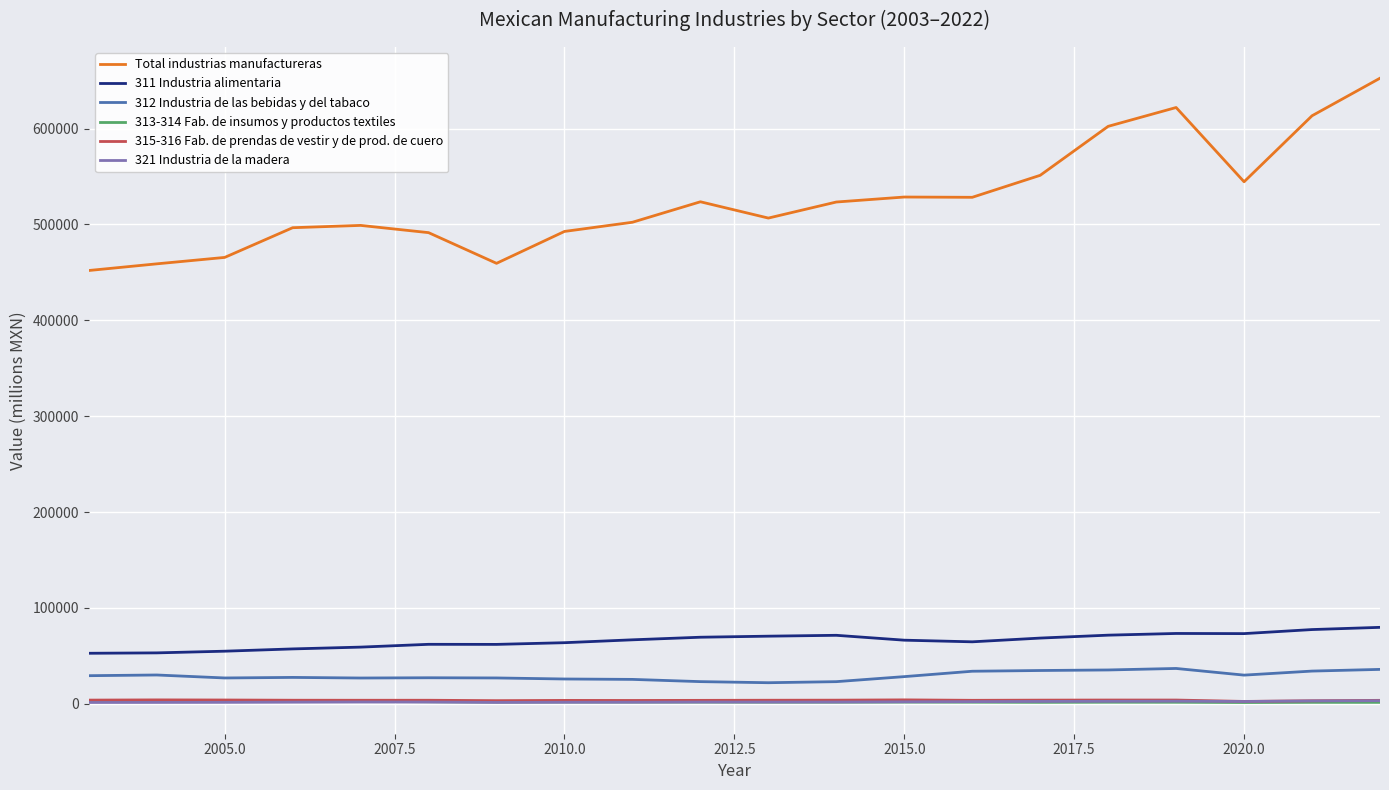

At how many categories does at least one series exceed 66476?

20